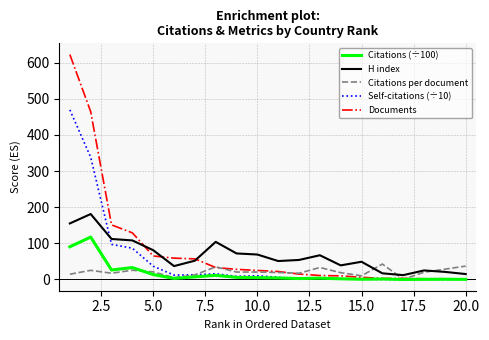

After their last crossing, which series has the higher values: Self-citations (÷10) or H index?

H index